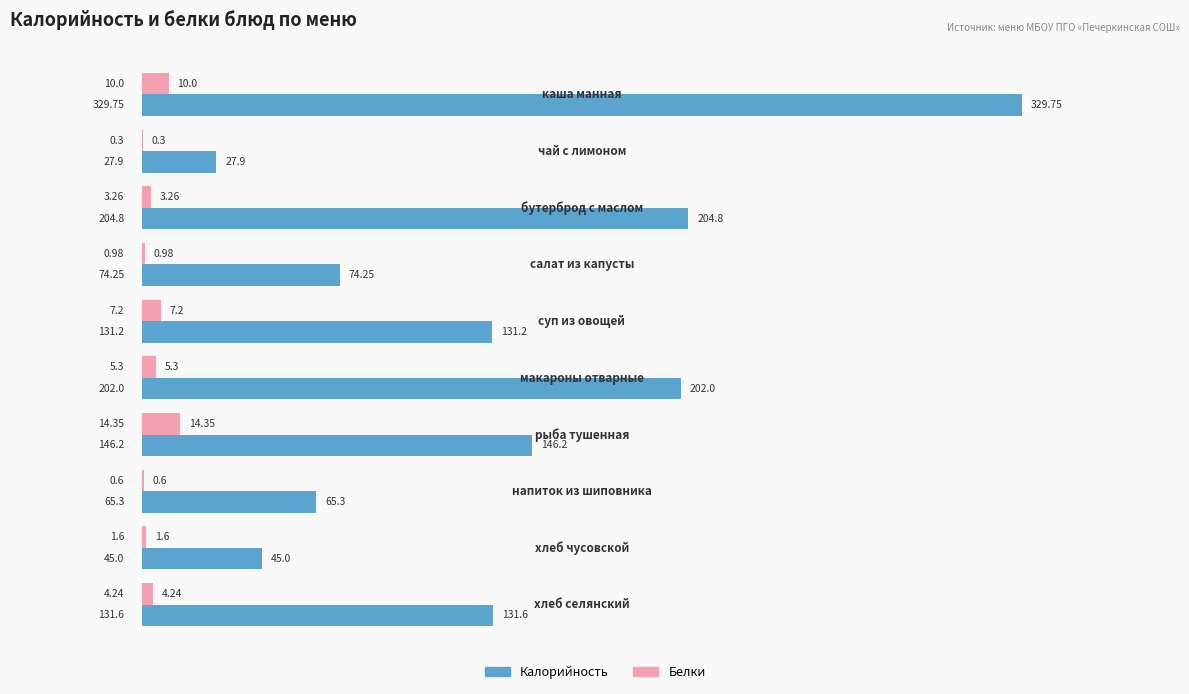

What is the sum of all Белки values?

47.8